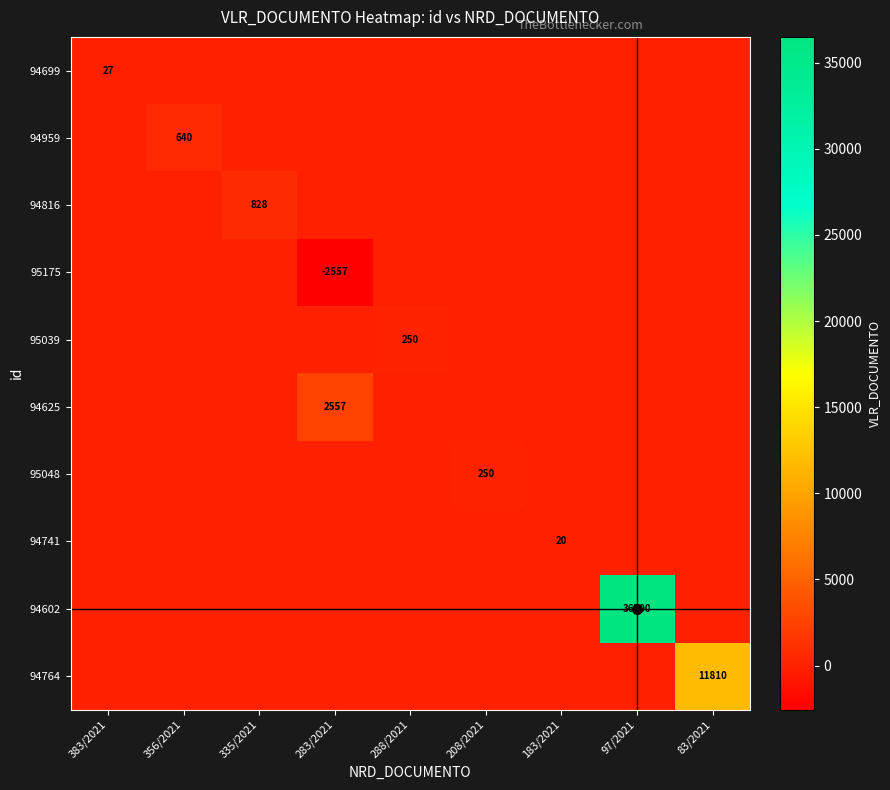

What is the minimum value for 95175?

-2556.8